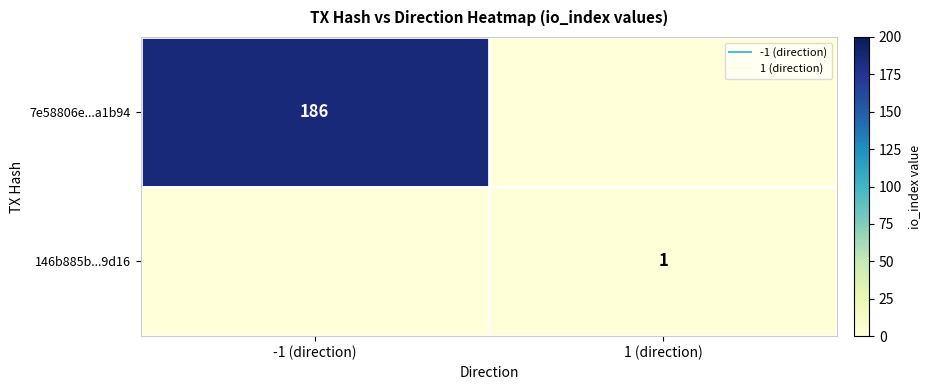

The value of 146b885b...9d16 at -1 (direction) is 0. True or false?

True